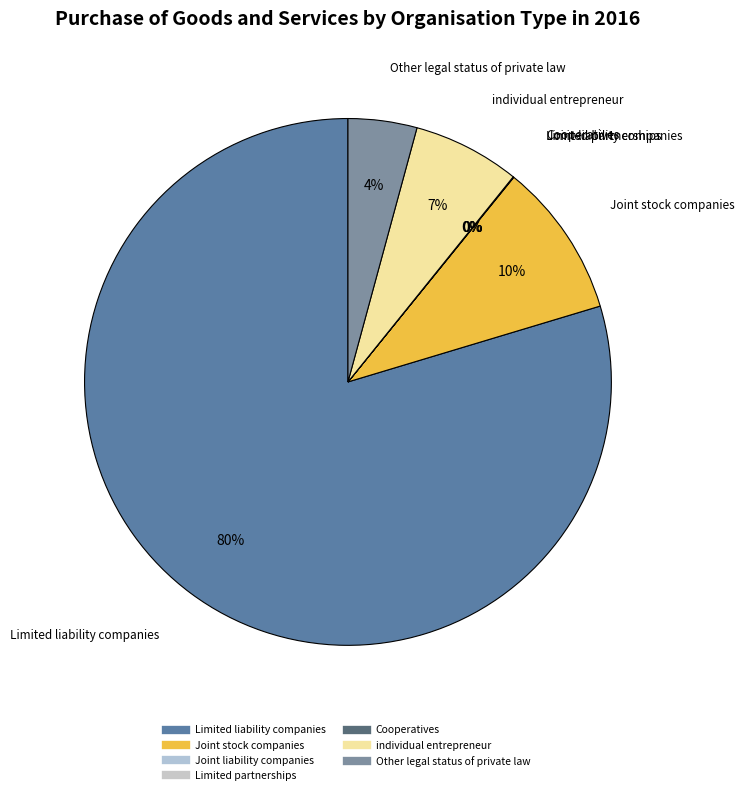

To the nearest percent, what is the average slice percentage?

14%